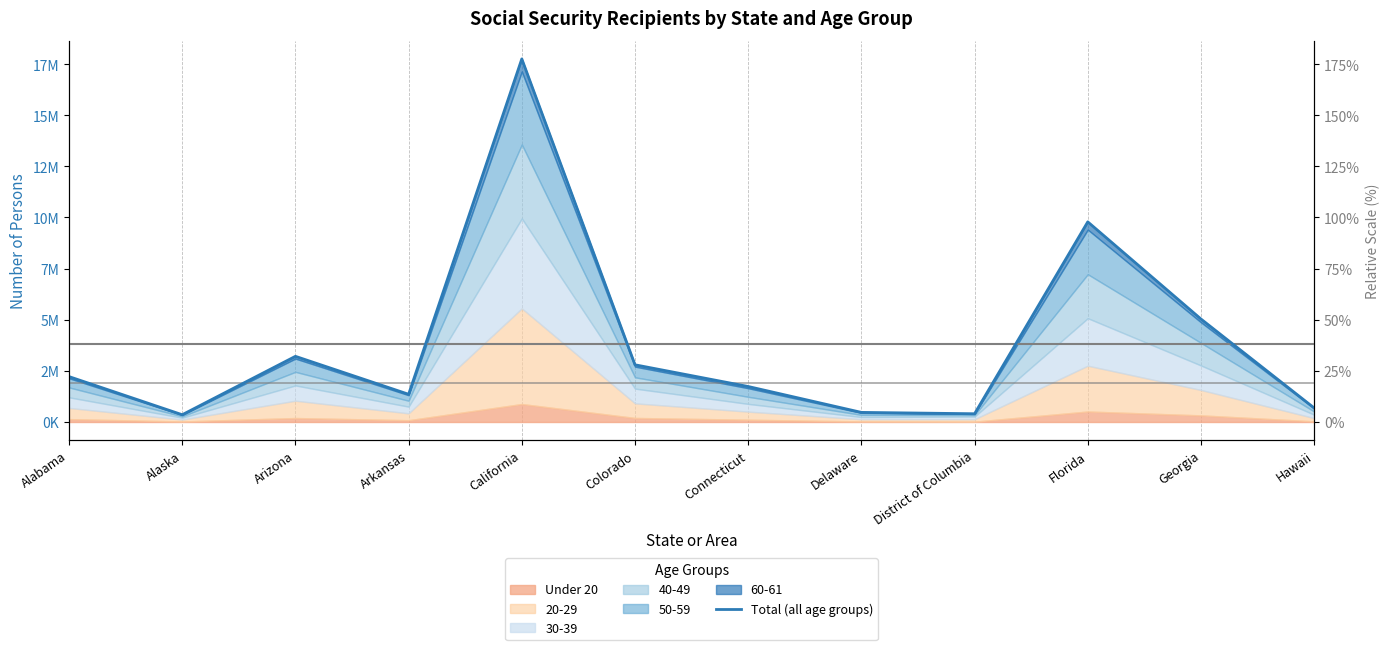

Between District of Columbia and Alabama, which is larger?

Alabama